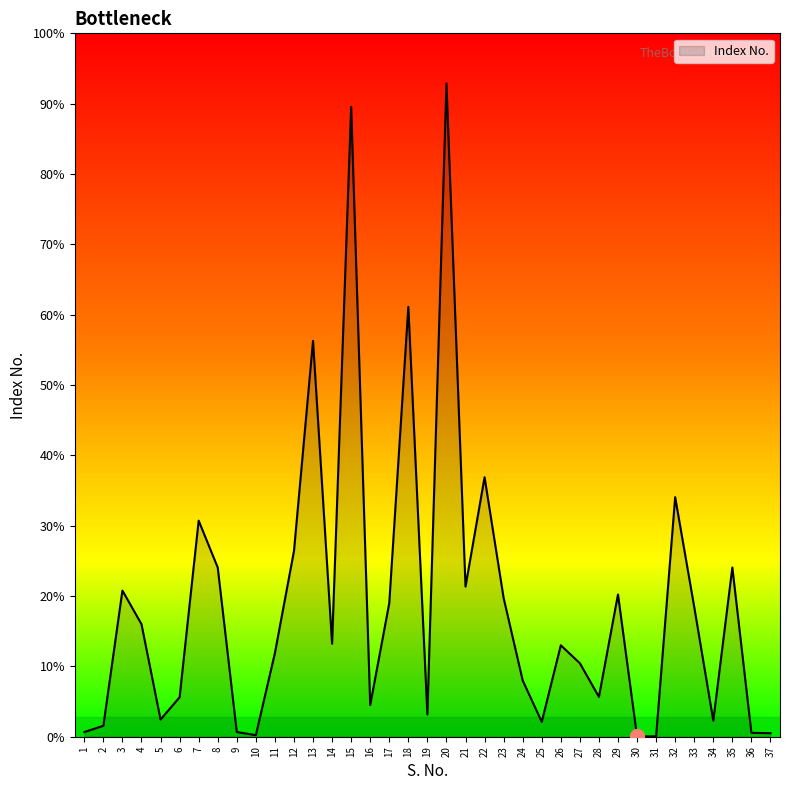

Rank the categories by value from highest to lowest.

20, 15, 18, 13, 22, 32, 7, 12, 8, 35, 21, 3, 29, 23, 17, 33, 4, 14, 26, 11, 27, 24, 28, 6, 16, 19, 5, 34, 25, 2, 1, 9, 36, 37, 10, 30, 31